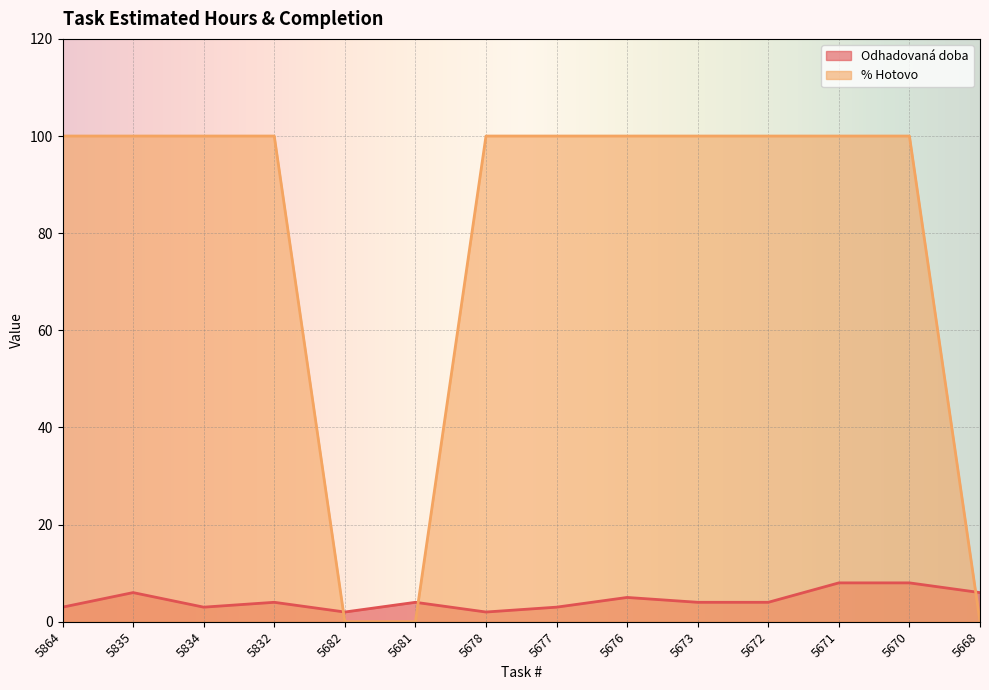

Reading right to left, what are all the values shown in this chart?

Odhadovaná doba: 6	8	8	4	4	5	3	2	4	2	4	3	6	3
% Hotovo: 0	100	100	100	100	100	100	100	0	0	100	100	100	100